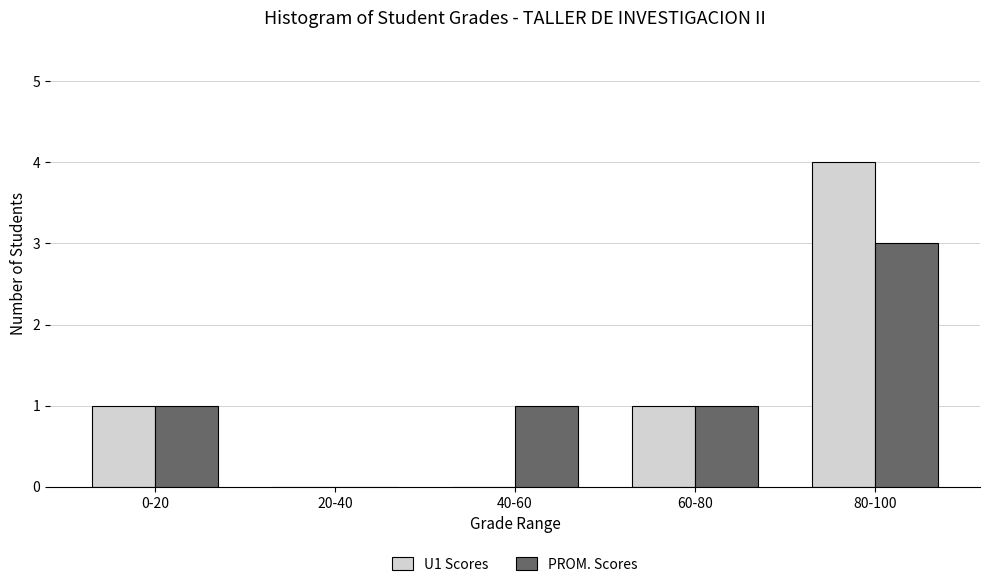

Between 20-40 and 40-60, which series saw the biggest shift?

PROM. Scores